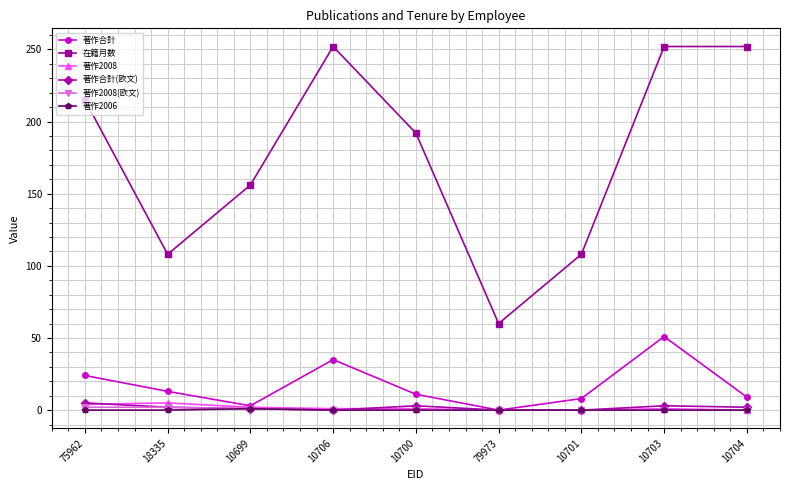

What is the spread (max minus min) of values at 10704?

252